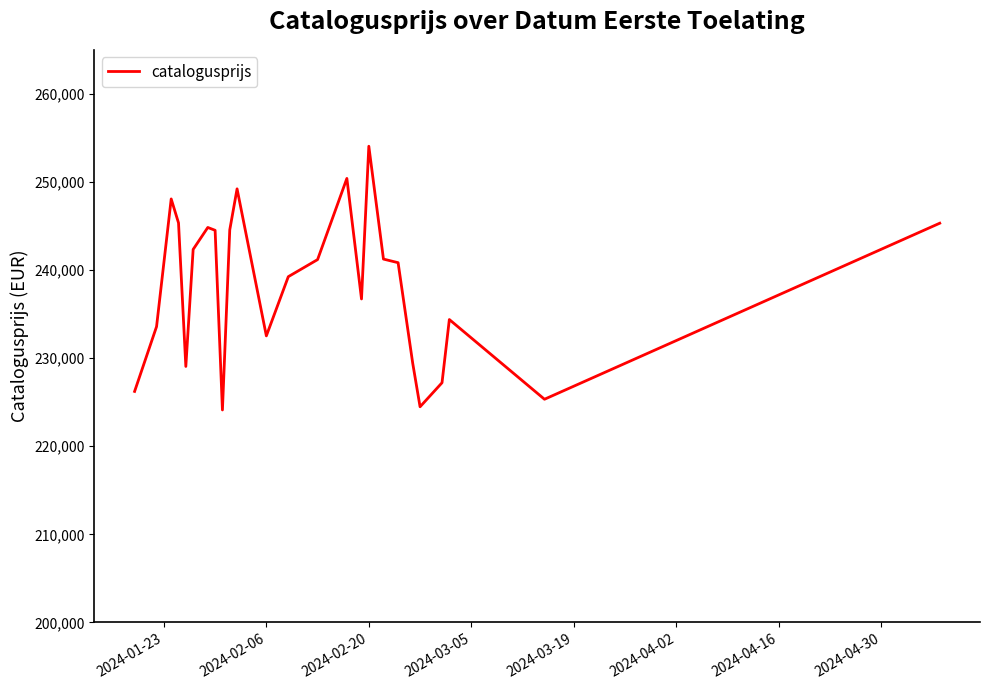

What is the maximum value shown in the chart?

254057.0